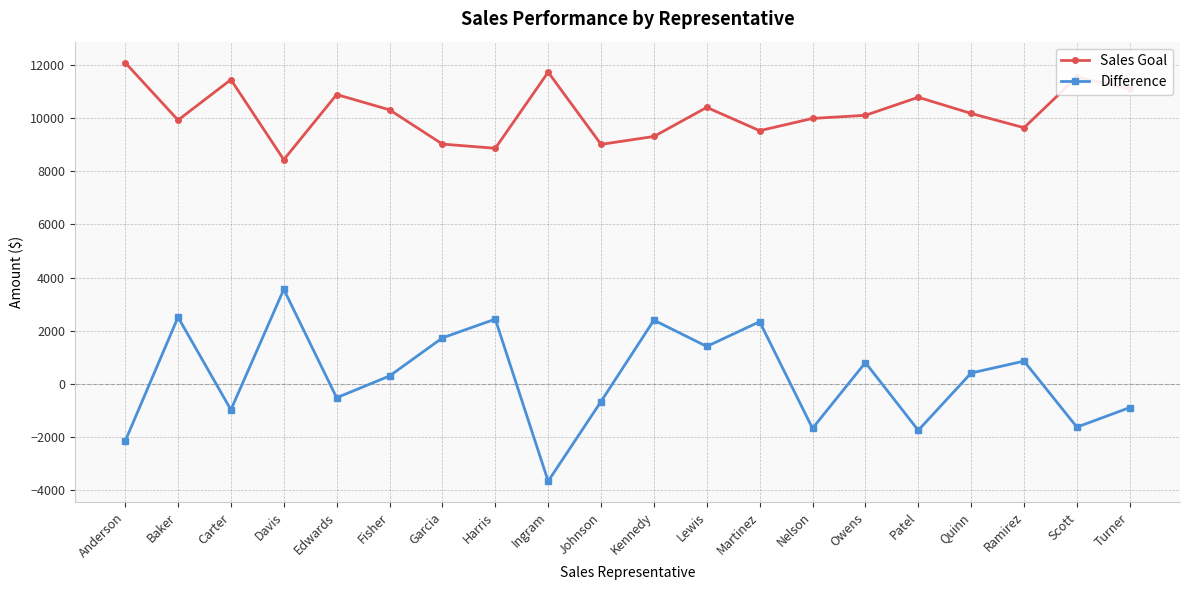

True or false: Sales Goal and Difference cross at least once.

False